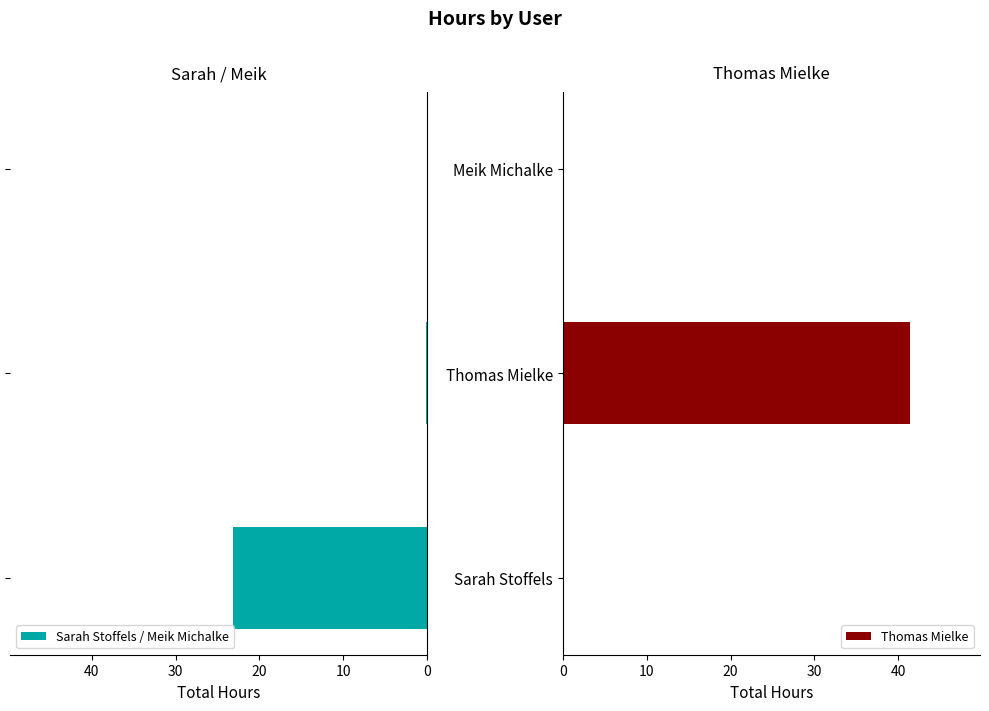

How many data points does each series have?

3